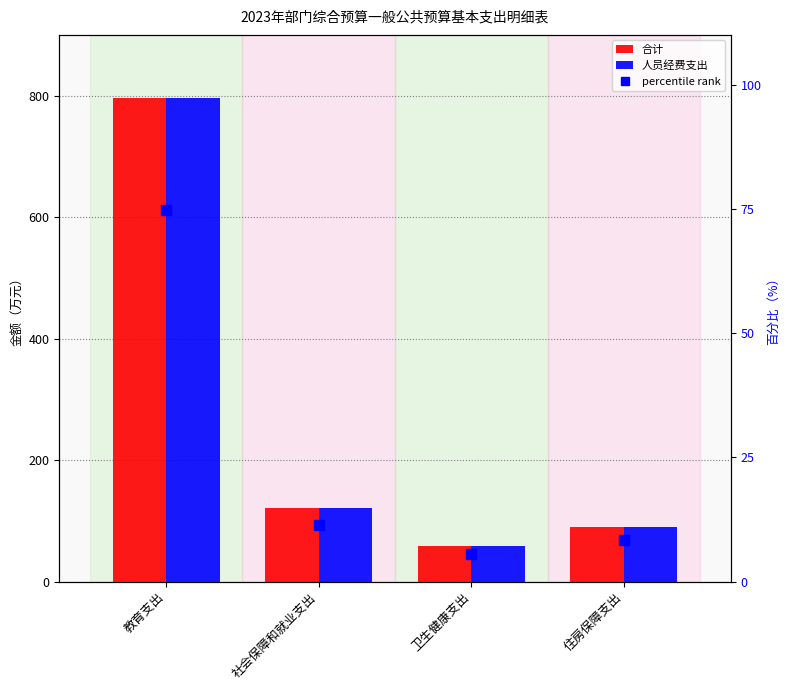

What is the value of the 合计 bar at the 4th from the left?

89.9